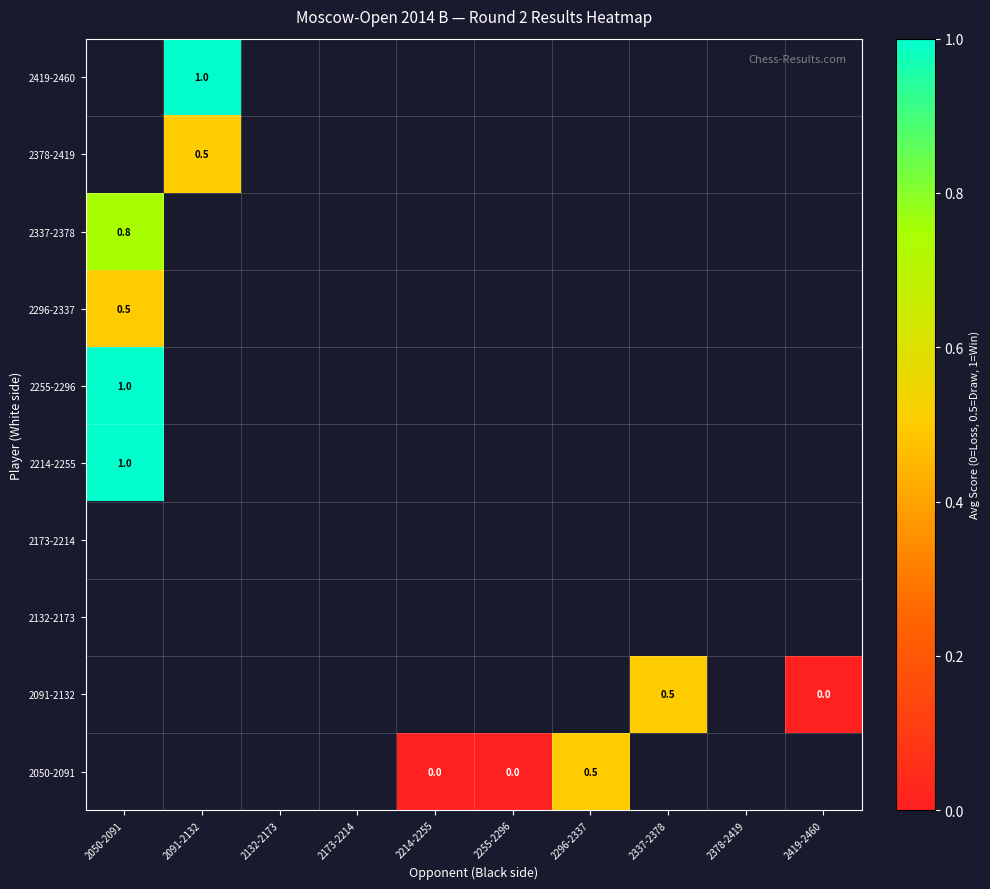

Is it true that 2255-2296 equals 1.7 at 2050-2091?

False